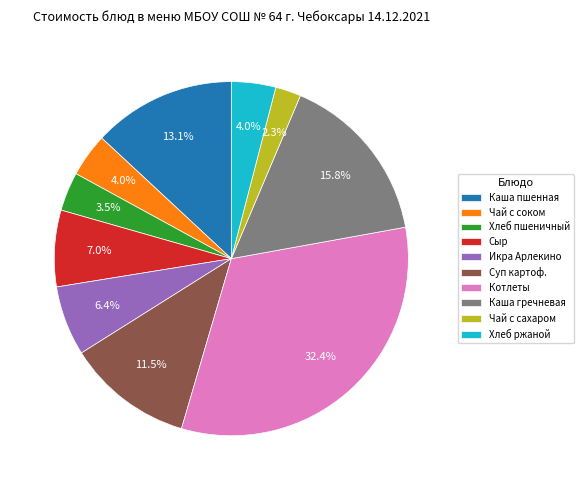

Which category has the biggest portion of the pie?

Котлеты